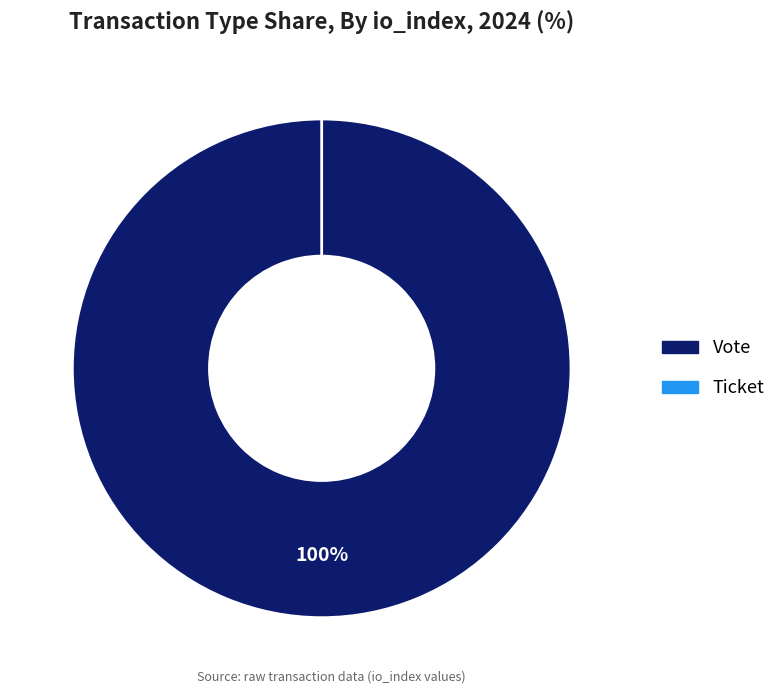

Is it true that Vote is 100% of the pie?

True